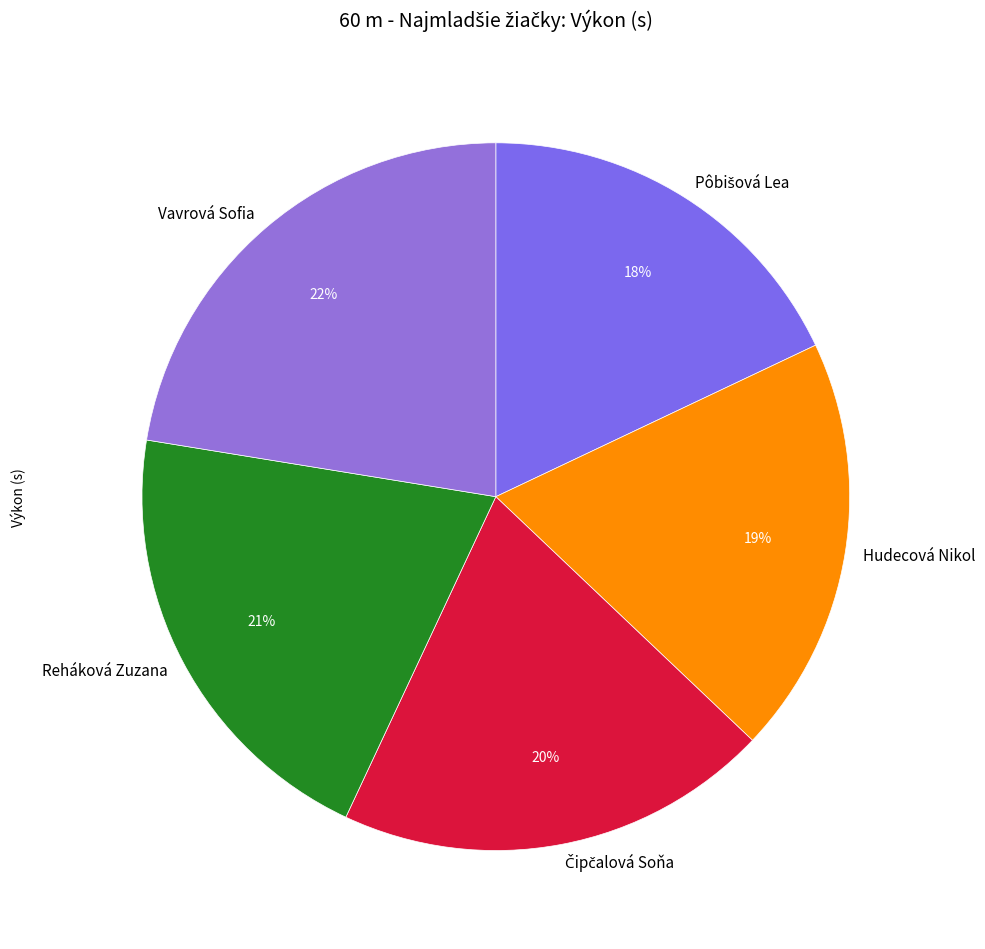

Count the number of slices in the pie.

5